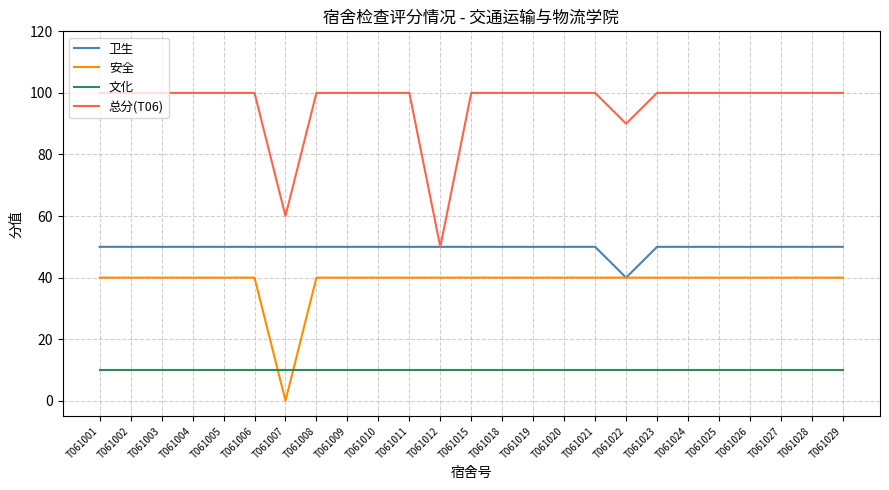

Is it true that 卫生 equals 15 at T061027?

False